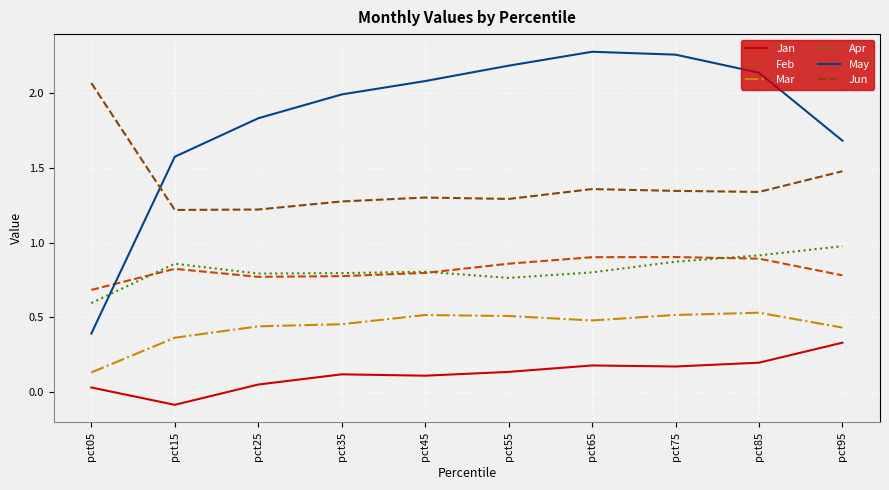

The value of Feb at pct95 is 1.3. True or false?

False